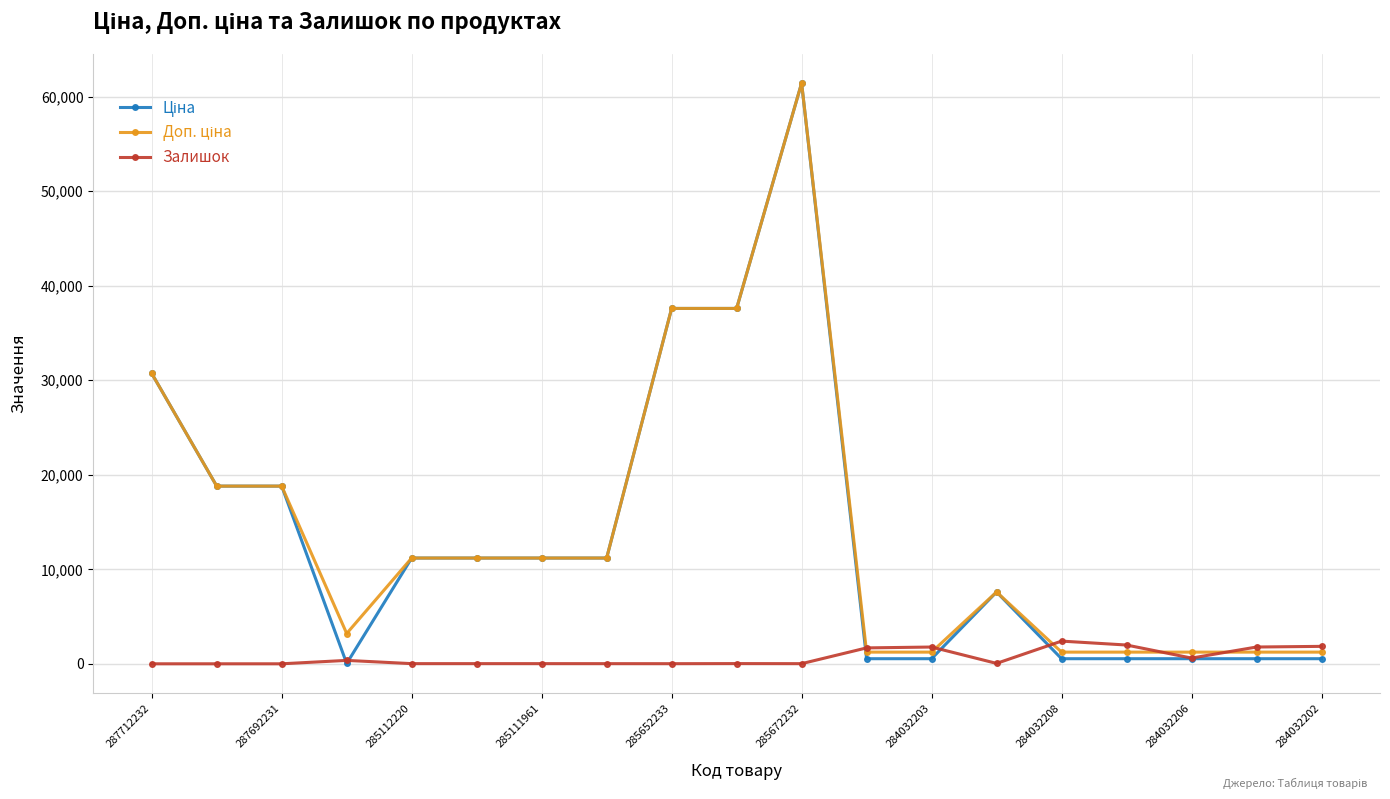

What is the maximum value for Залишок?

2400.0